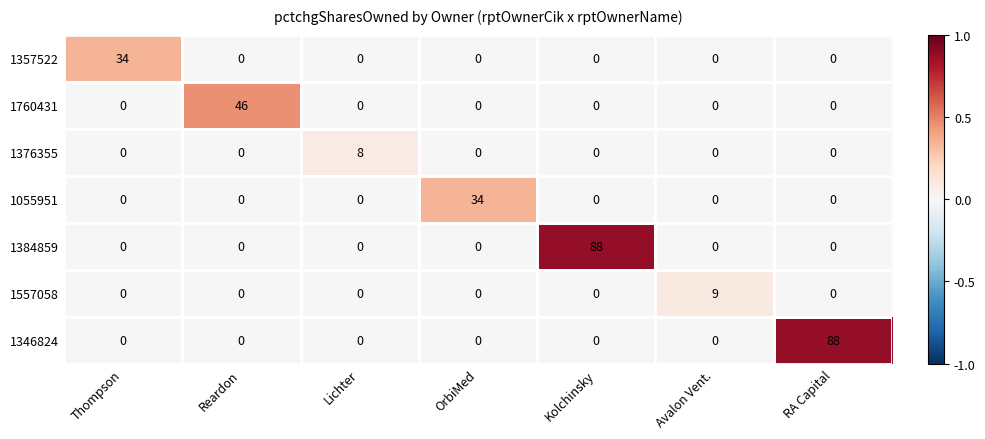

The 1384859 series shows -53 at RA Capital. True or false?

False